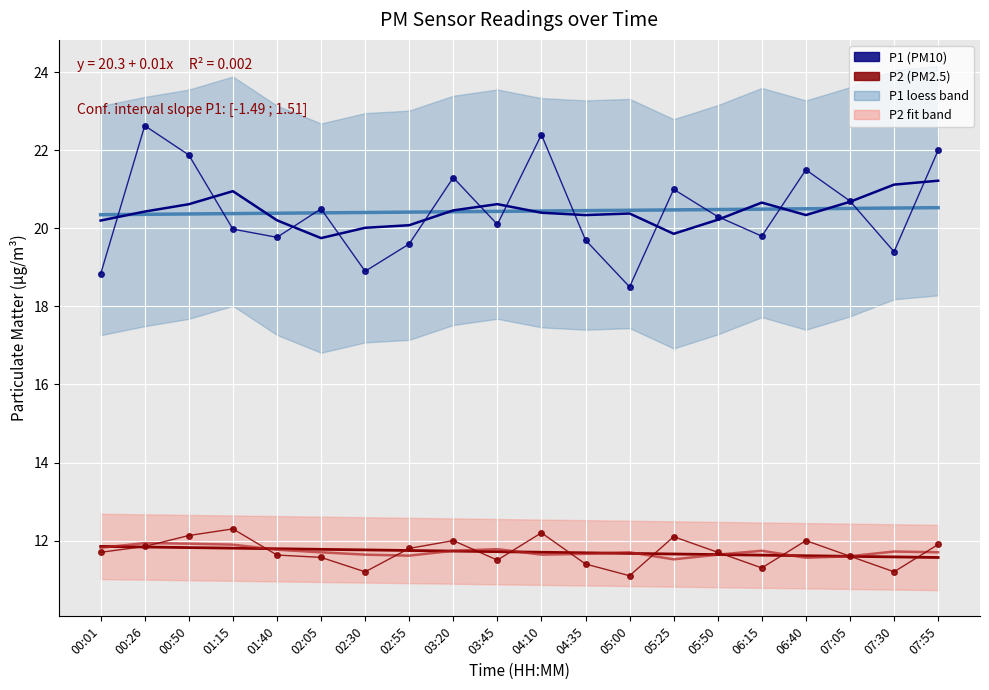

How many lines are shown in the chart?

6